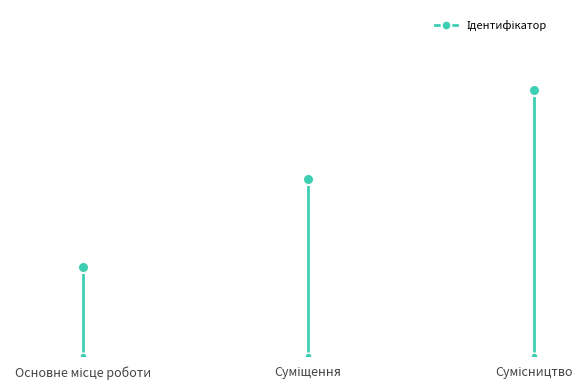

At which category does the chart reach its peak across all series?

Сумісництво